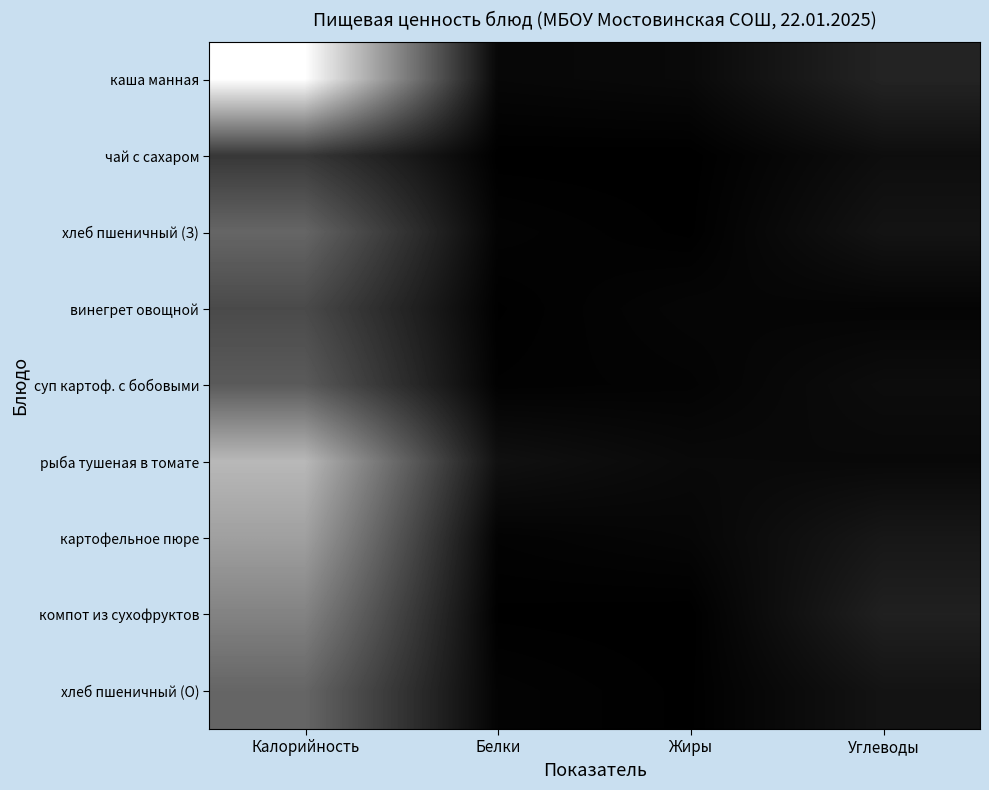

Reading right to left, transcribe all the data shown in this chart.

каша манная: Углеводы=0.1	Жиры=0.0	Белки=0.0	Калорийность=1.0
чай с сахаром: Углеводы=0.1	Жиры=0.0	Белки=0.0	Калорийность=0.2
хлеб пшеничный (З): Углеводы=0.1	Жиры=0.0	Белки=0.0	Калорийность=0.4
винегрет овощной: Углеводы=0.0	Жиры=0.0	Белки=0.0	Калорийность=0.3
суп картоф. с бобовыми: Углеводы=0.0	Жиры=0.0	Белки=0.0	Калорийность=0.4
рыба тушеная в томате: Углеводы=0.0	Жиры=0.0	Белки=0.1	Калорийность=0.7
картофельное пюре: Углеводы=0.1	Жиры=0.0	Белки=0.0	Калорийность=0.6
компот из сухофруктов: Углеводы=0.1	Жиры=0.0	Белки=0.0	Калорийность=0.5
хлеб пшеничный (О): Углеводы=0.1	Жиры=0.0	Белки=0.0	Калорийность=0.4